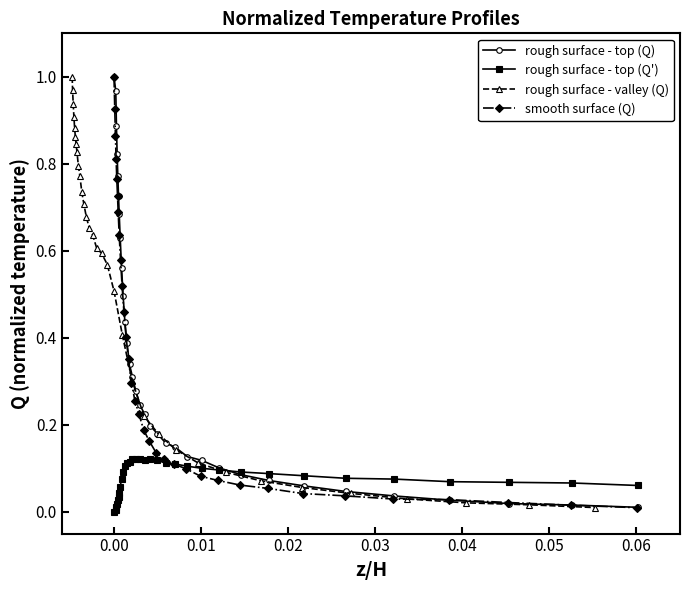

The rough surface - valley (Q) series shows 1.1 at 9. True or false?

False